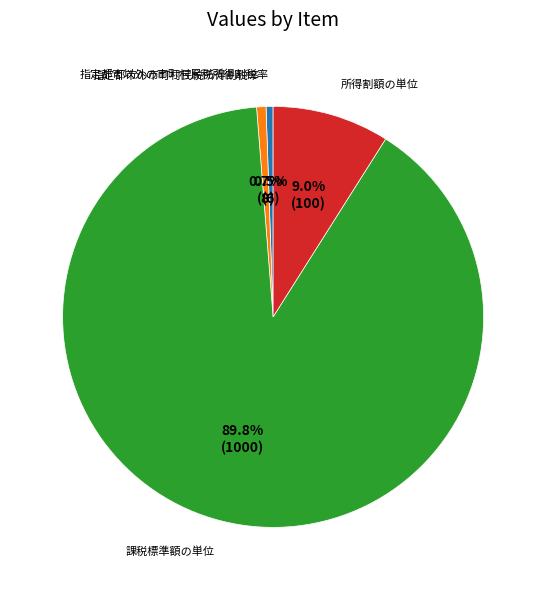

Is there any slice that represents more than half of the pie?

Yes